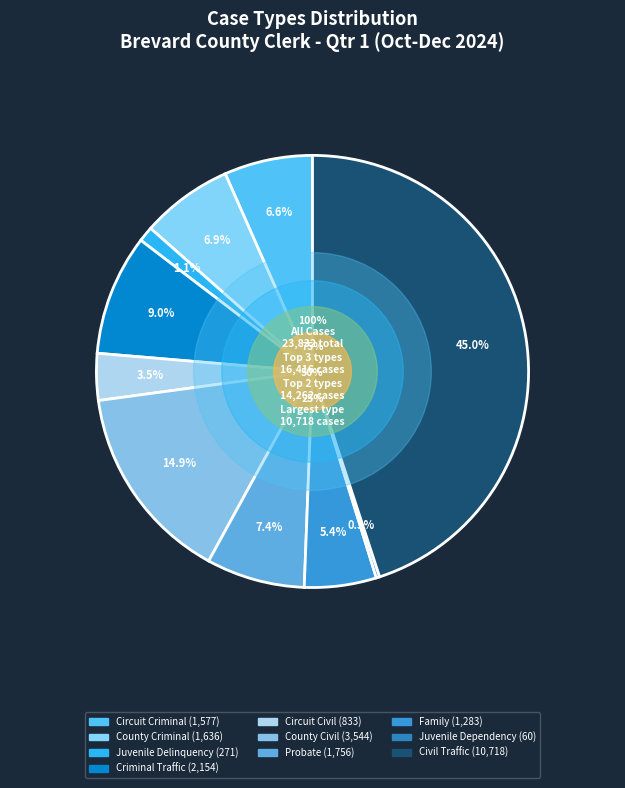

Is there a majority slice in this chart?

No